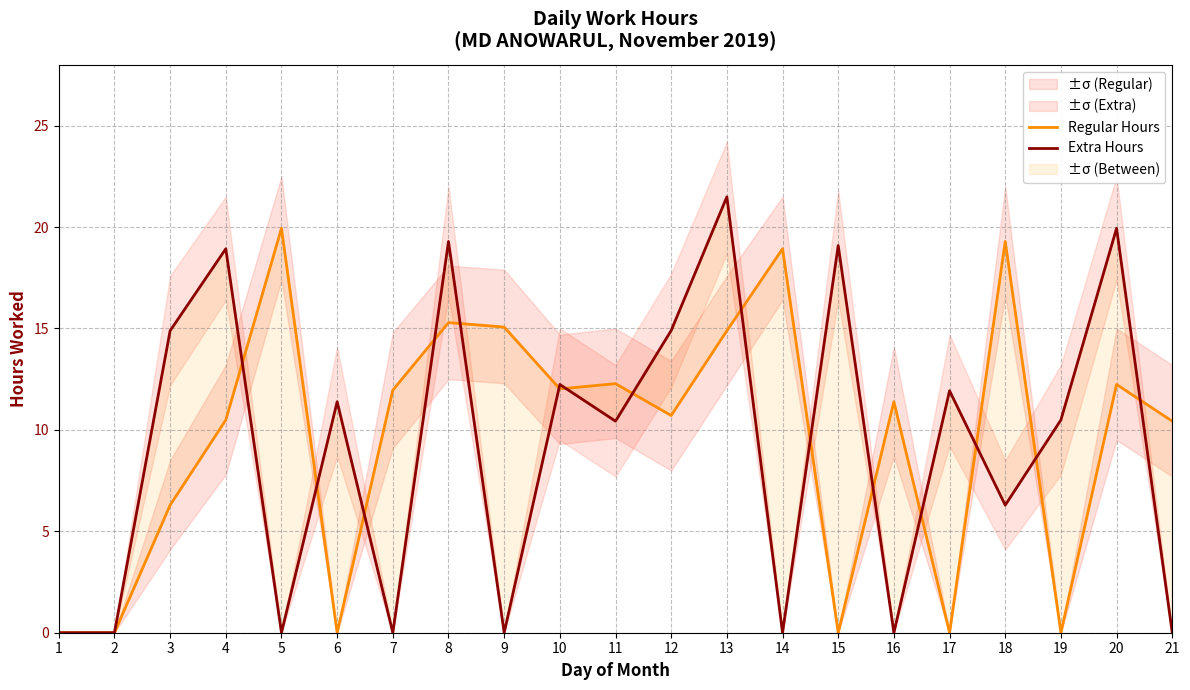

Rank the series by their maximum value, from highest to lowest.

Extra Hours, Regular Hours